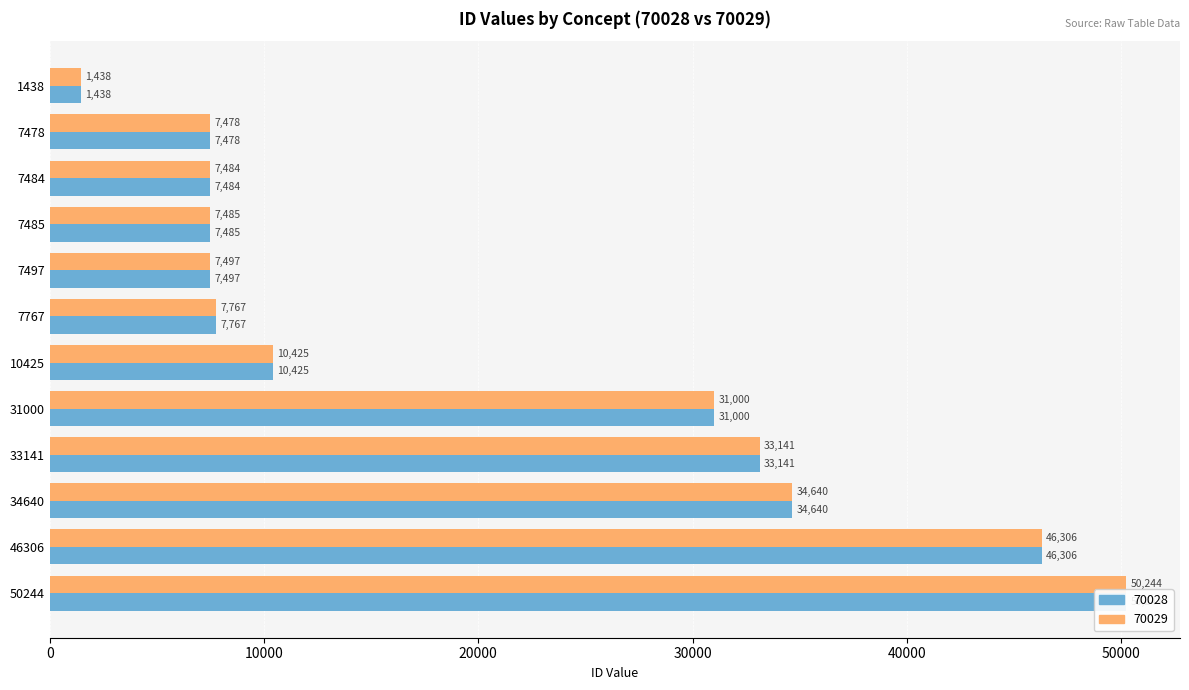

What is the average value of the 70028 series?

20409